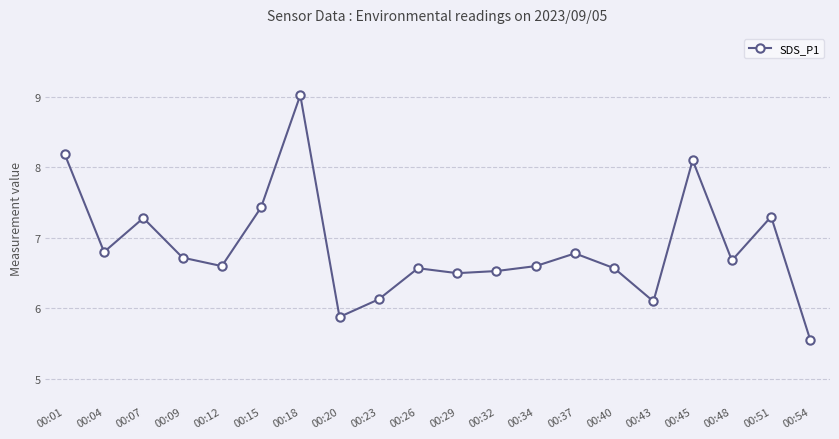

What is the average value?

6.9